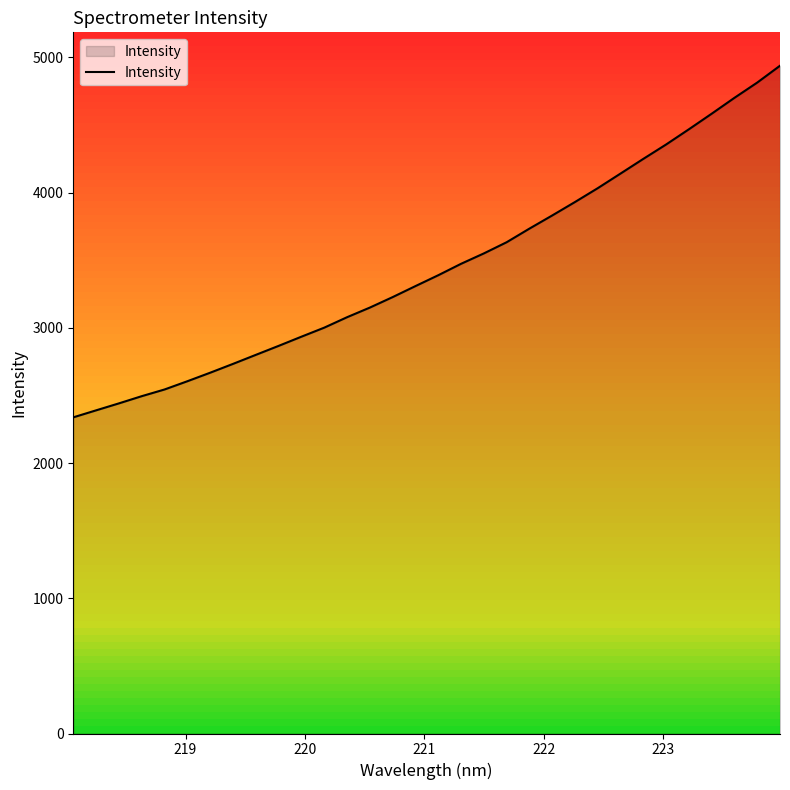

What is the minimum value for Intensity?

2337.9